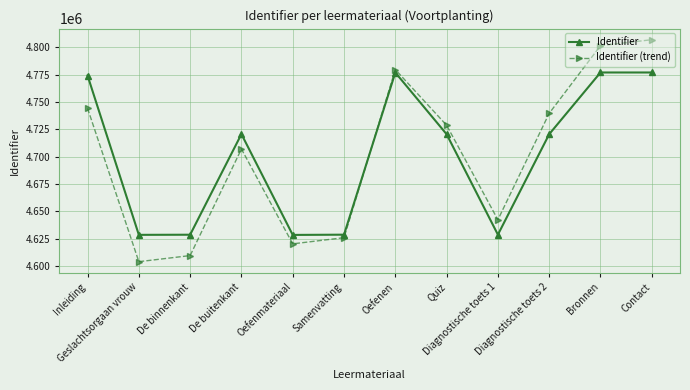

What position from the left is Bronnen?

11